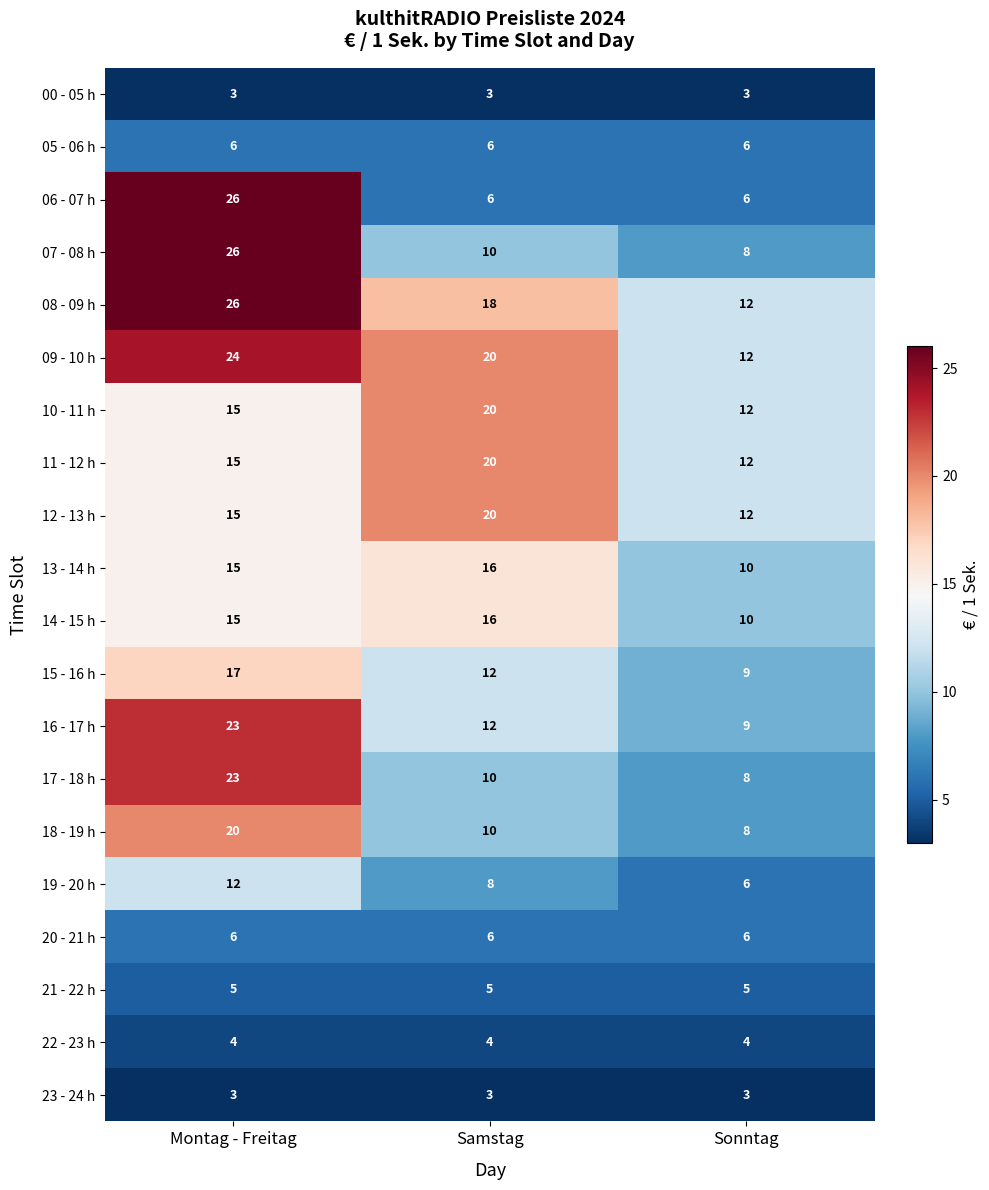

What is the highest value of the 08 - 09 h series?

26